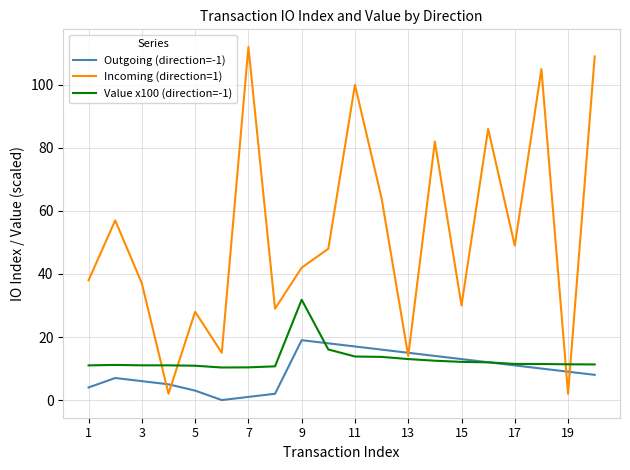

What is the greatest value displayed?

112.0